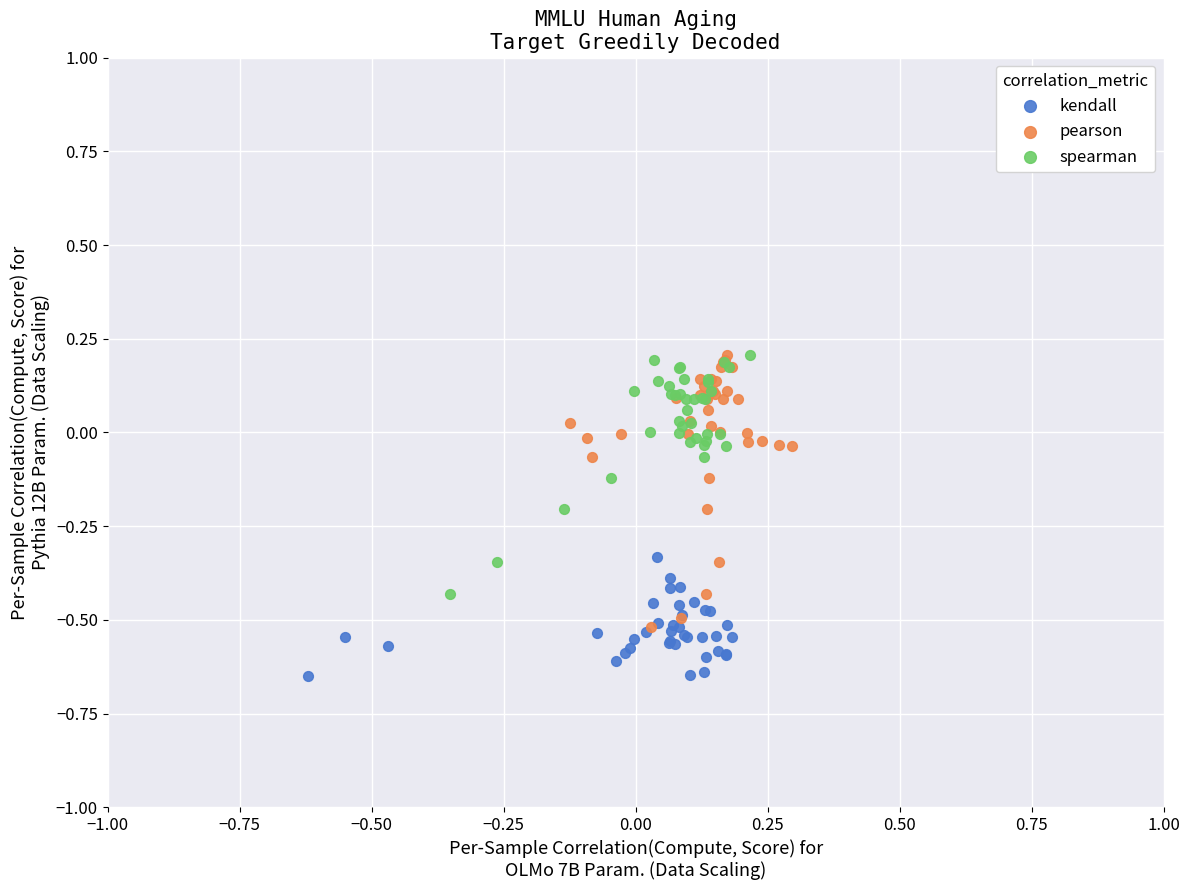

What are all the series names shown in the legend?

kendall, pearson, spearman